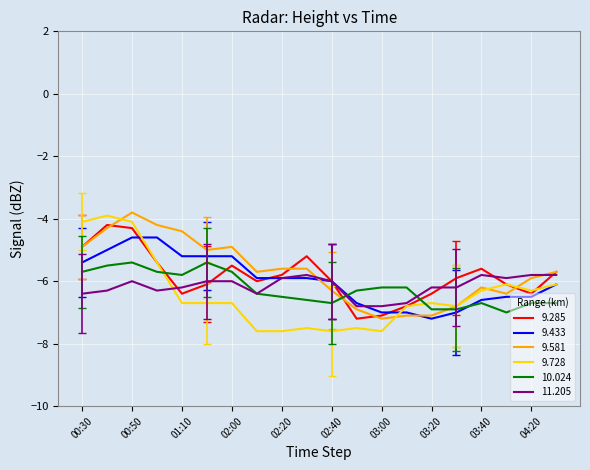

What is the lowest value of the 10.024 series?

-7.0